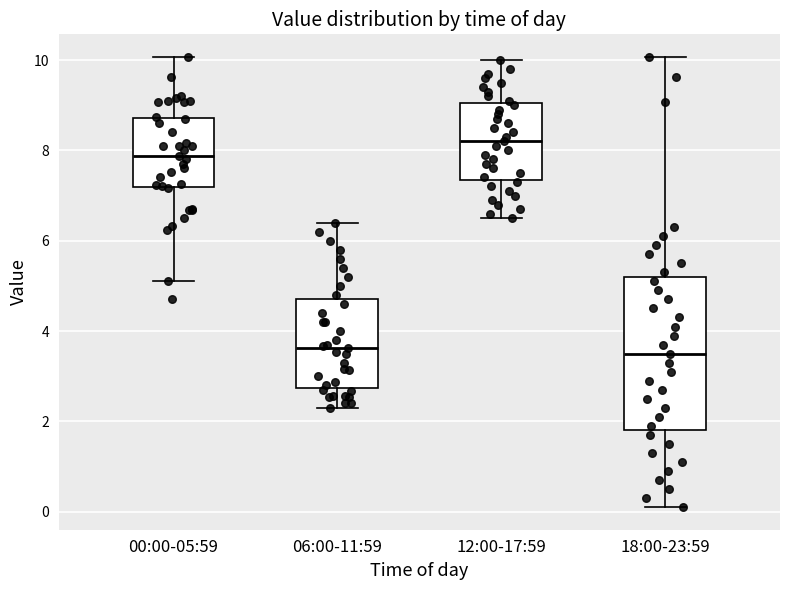

Which box's median line is the highest?

12:00-17:59